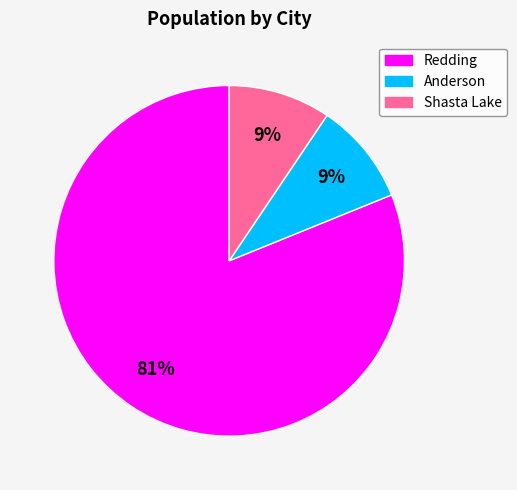

Combined, do Shasta Lake and Anderson account for over 50%?

No